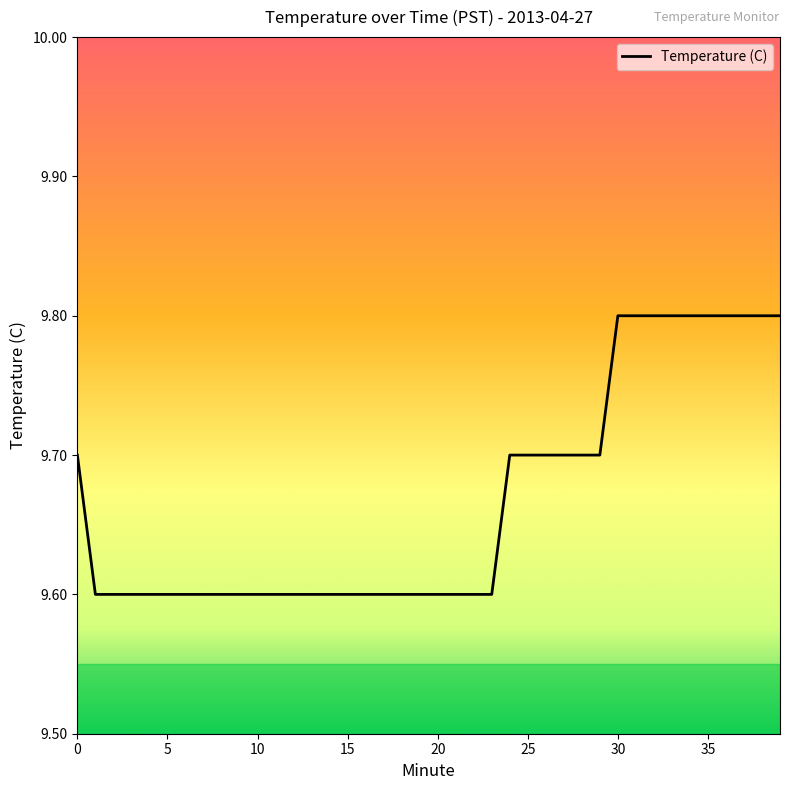

What is the maximum value shown in the chart?

9.8